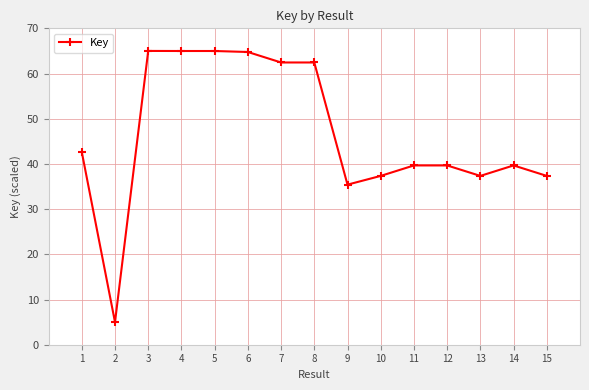

What is the change in value from 9 to 10?

+1.9